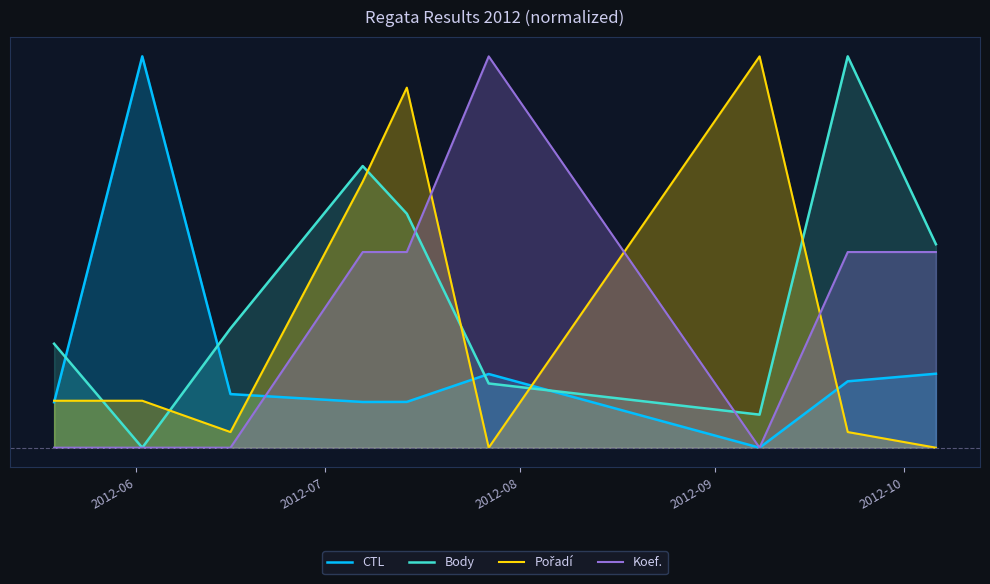

Which category has the lowest value in the Koef. series?

2012-06